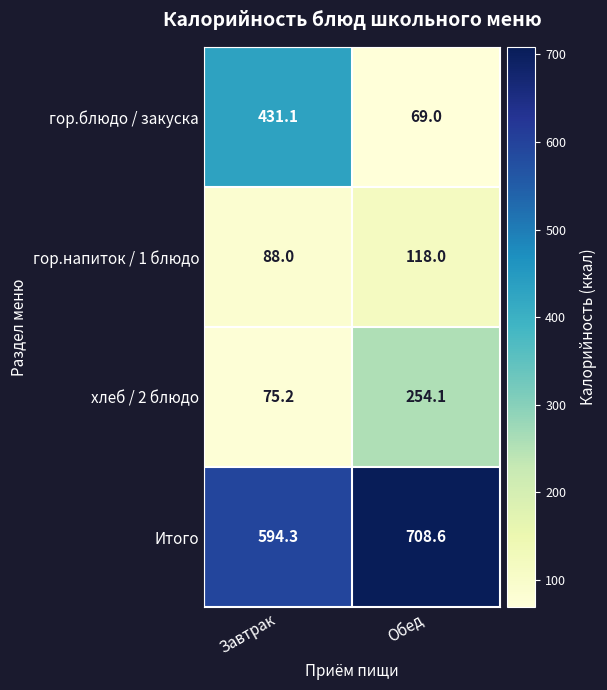

What is the total value across all series at Завтрак?

1188.6